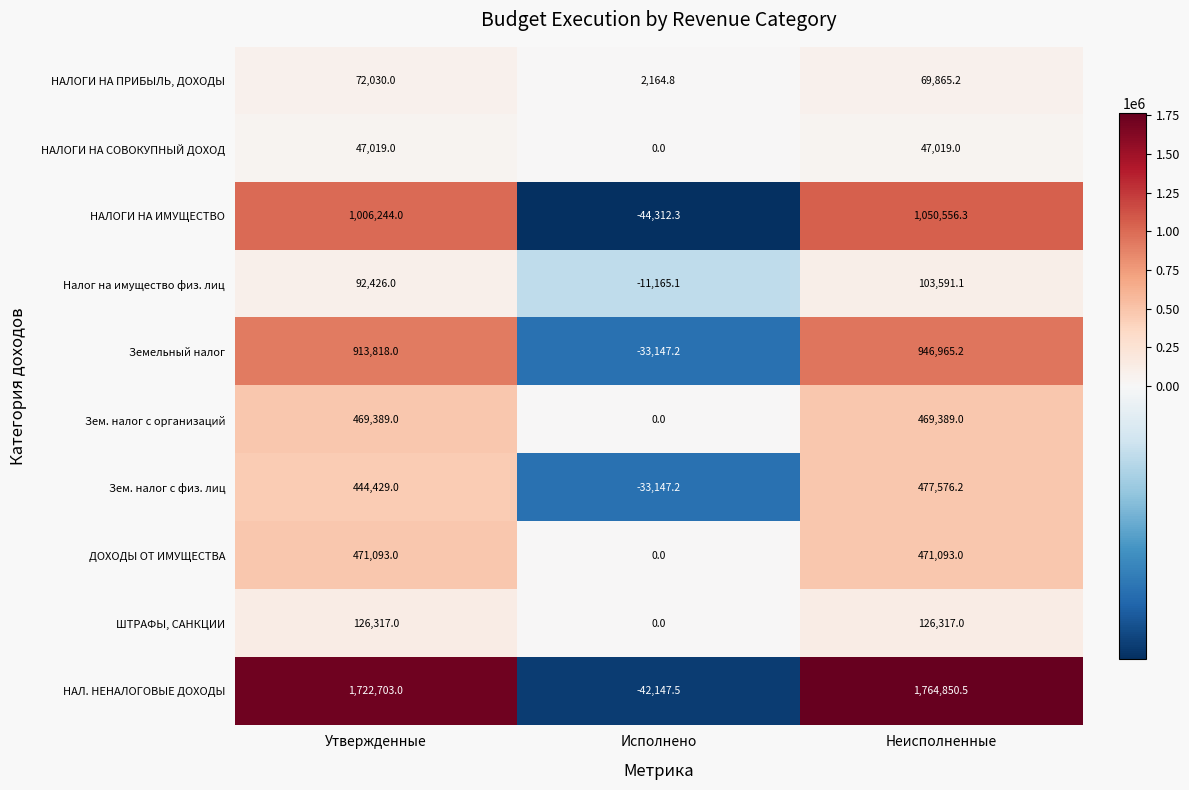

Reading right to left, extract all data points from this chart.

НАЛОГИ НА ПРИБЫЛЬ, ДОХОДЫ: 69865.2	2164.8	72030.0
НАЛОГИ НА СОВОКУПНЫЙ ДОХОД: 47019.0	0.0	47019.0
НАЛОГИ НА ИМУЩЕСТВО: 1050556.3	-44312.3	1006244.0
Налог на имущество физ. лиц: 103591.1	-11165.1	92426.0
Земельный налог: 946965.2	-33147.2	913818.0
Зем. налог с организаций: 469389.0	0.0	469389.0
Зем. налог с физ. лиц: 477576.2	-33147.2	444429.0
ДОХОДЫ ОТ ИМУЩЕСТВА: 471093.0	0.0	471093.0
ШТРАФЫ, САНКЦИИ: 126317.0	0.0	126317.0
НАЛ. НЕНАЛОГОВЫЕ ДОХОДЫ: 1764850.5	-42147.5	1722703.0